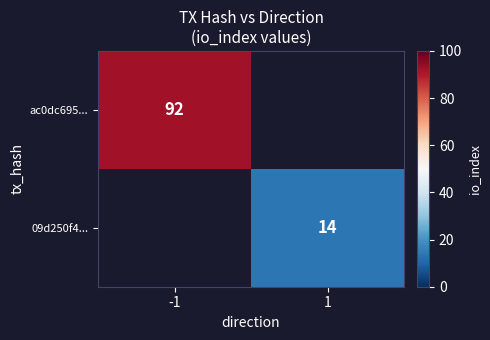

True or false: 09d250f4... has a value of 14 at 1.

True